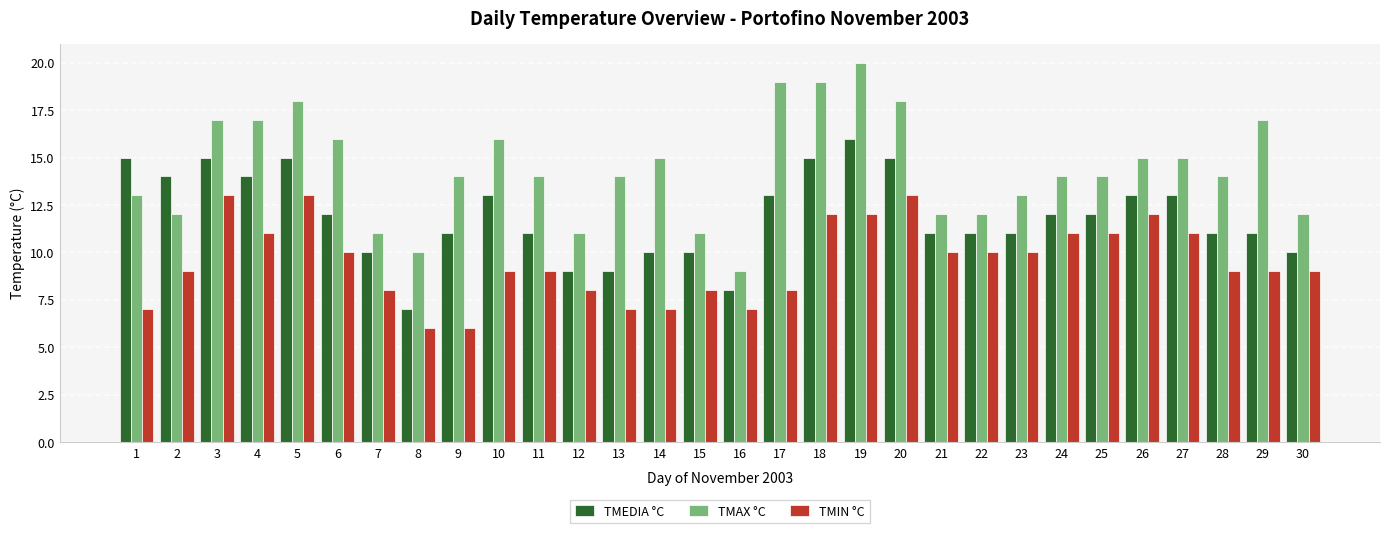

What are all the series names shown in the legend?

TMEDIA °C, TMAX °C, TMIN °C